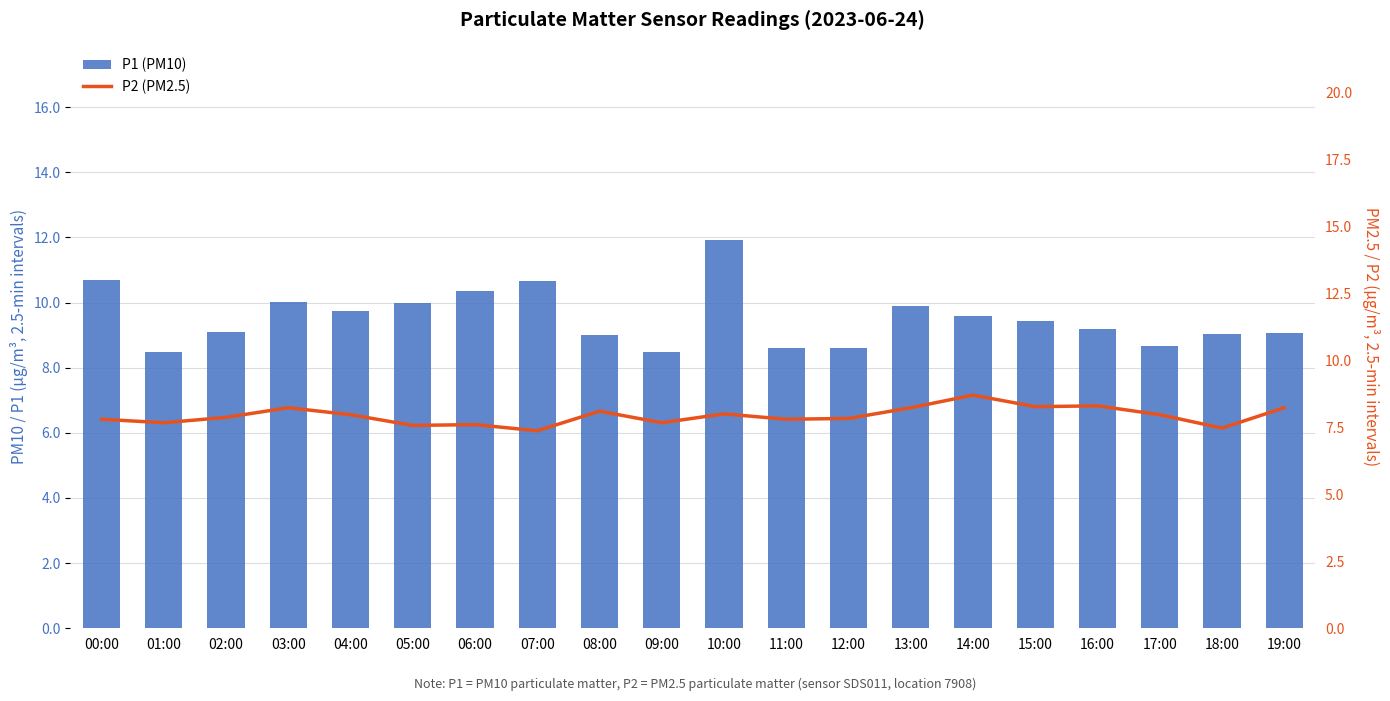

The P1 (PM10) series shows 9.0 at 18:00. True or false?

True